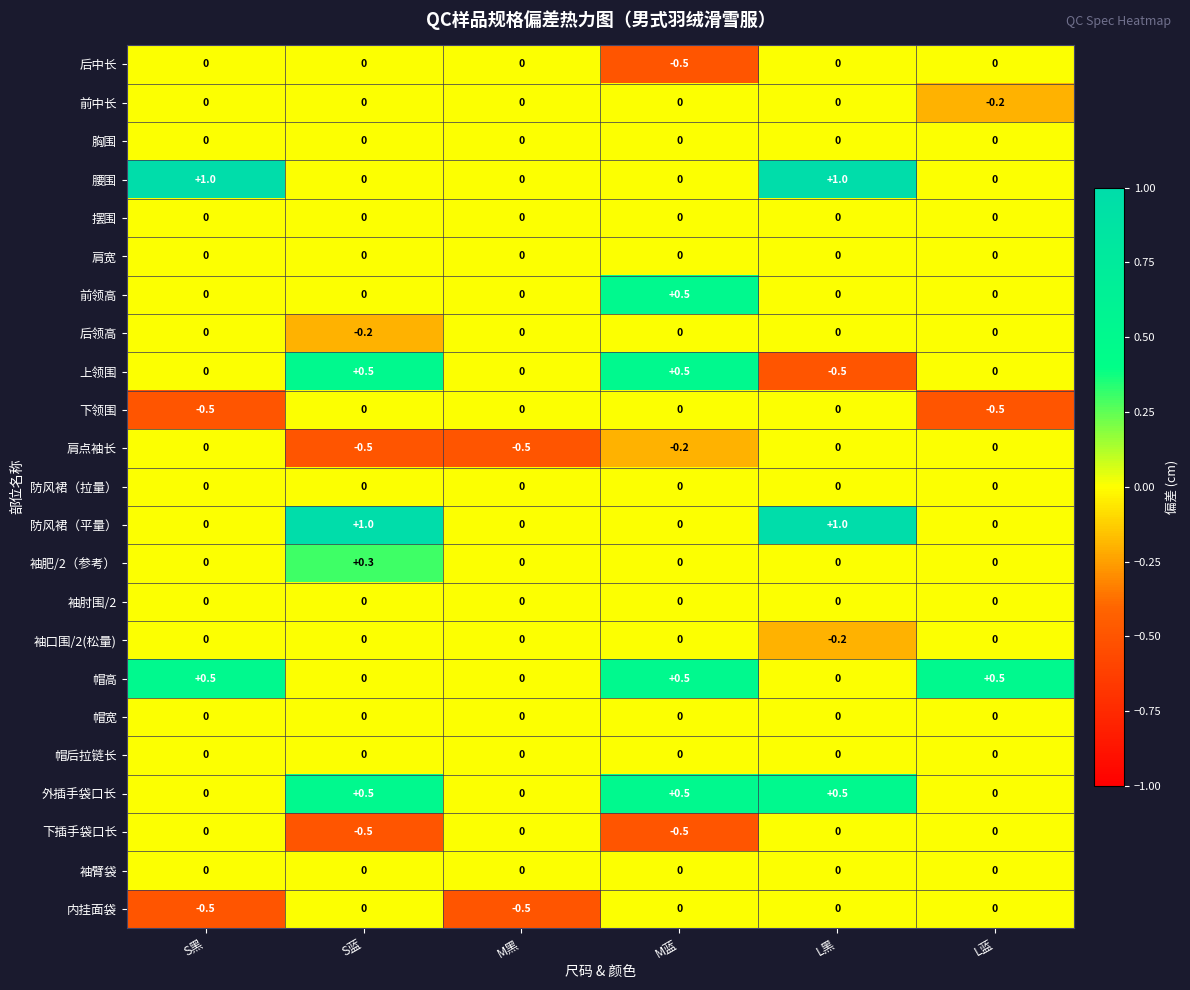

How many 袖口围/2(松量) values are between 0 and 1?

5